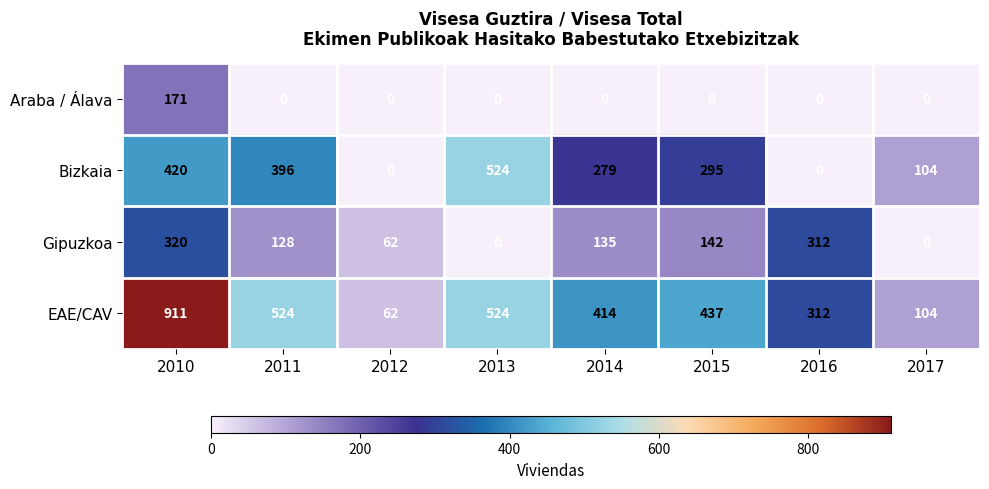

Which series has the widest spread of values?

EAE/CAV